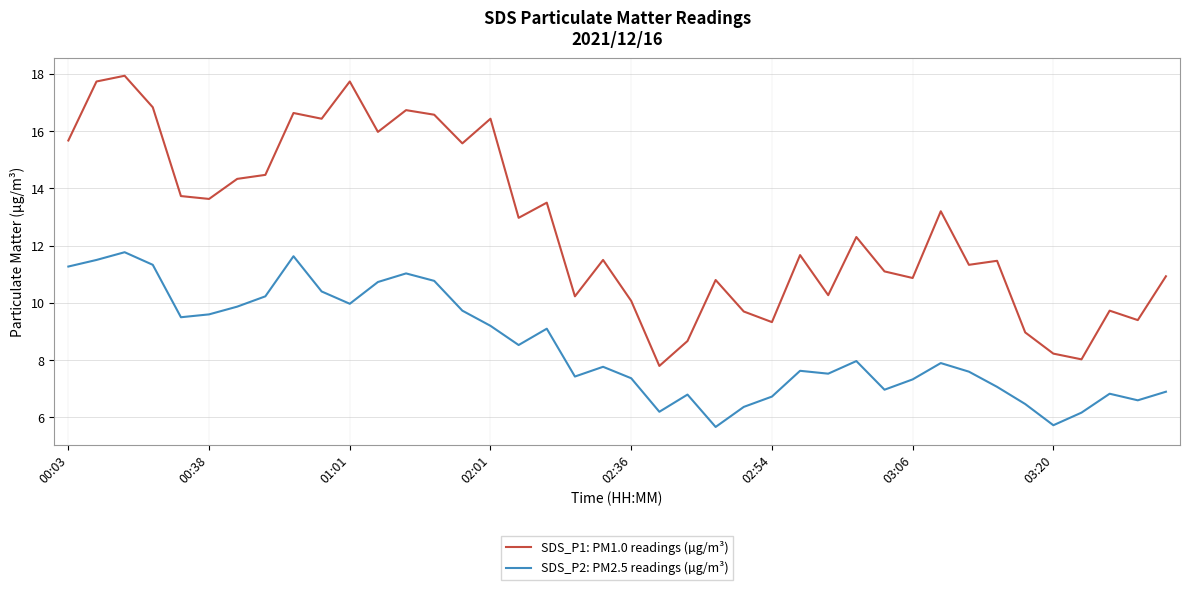

True or false: SDS_P2: PM2.5 readings (µg/m³) and SDS_P1: PM1.0 readings (µg/m³) intersect in this chart.

False